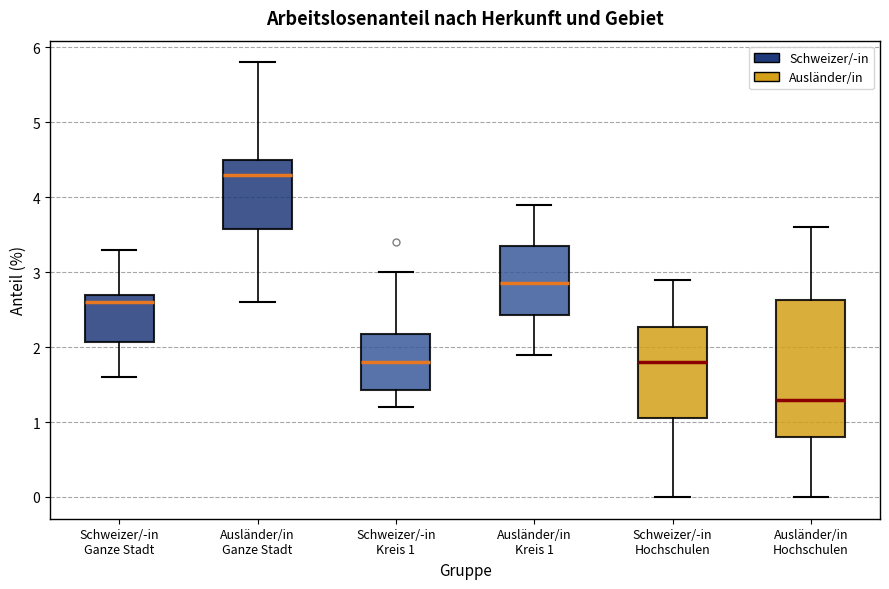

Which box's median line is the highest?

Ausländer/in Ganze Stadt